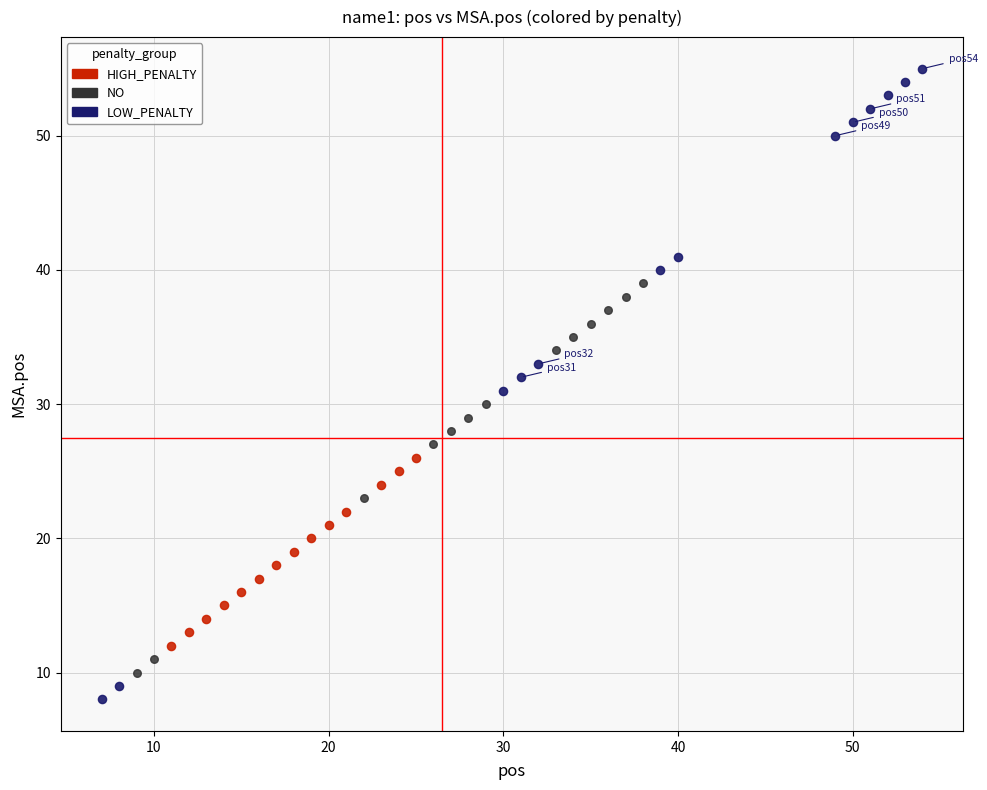

Which series contains the highest Y value?

LOW_PENALTY